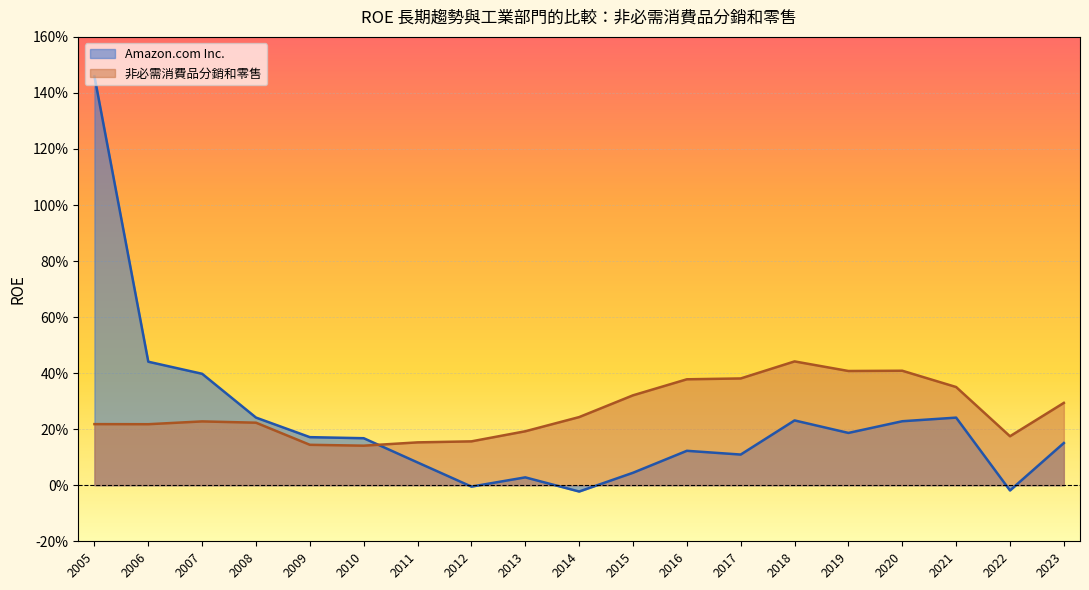

True or false: 非必需消費品分銷和零售 has more than 1 points higher than both neighbors.

True